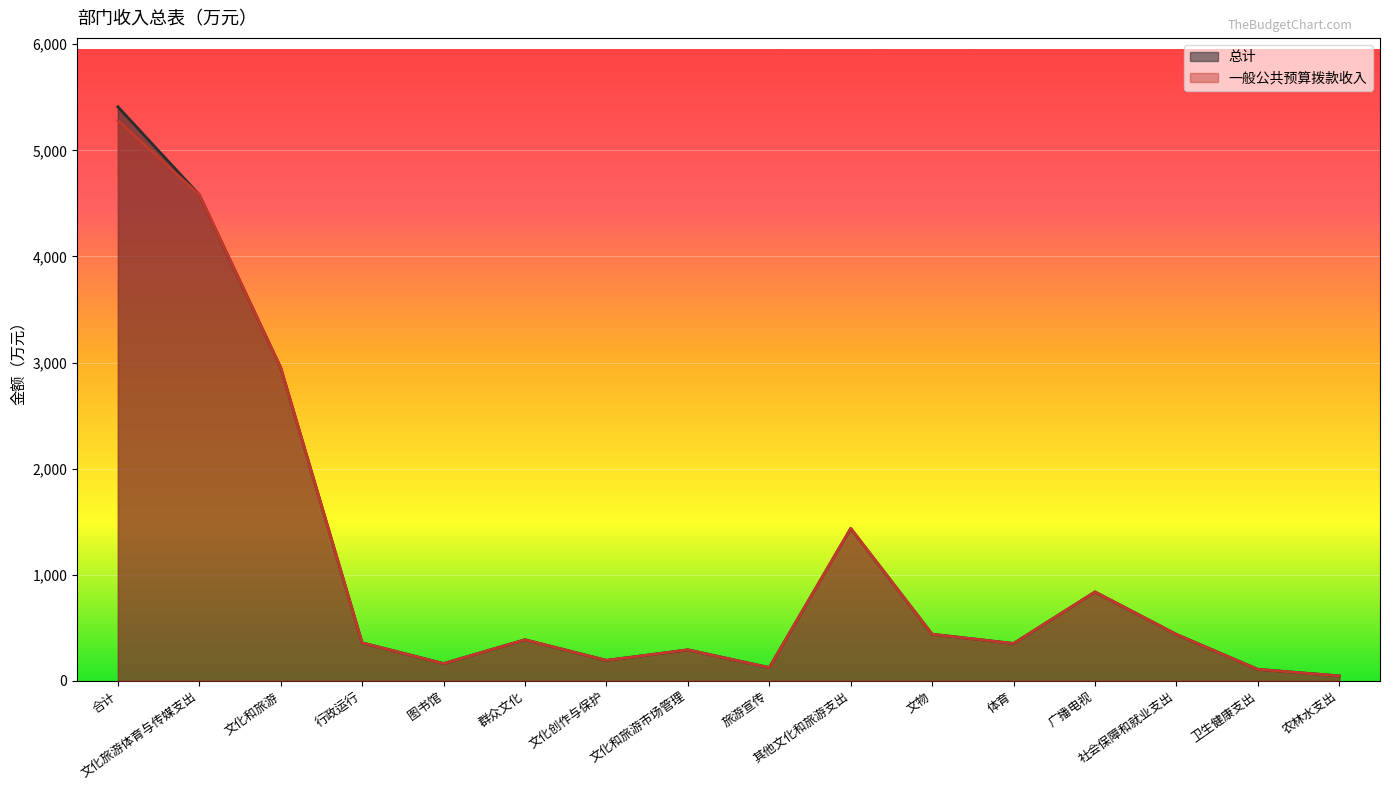

At which category does 一般公共预算拨款收入 reach its first local valley?

图书馆